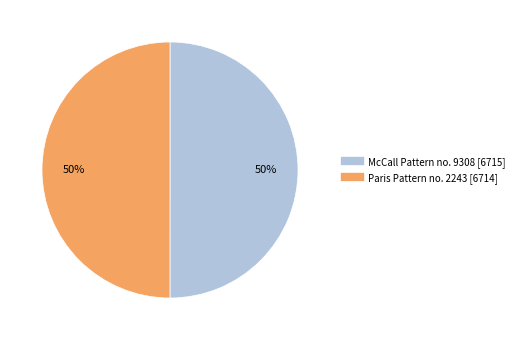

What percentage is the McCall Pattern no. 9308 [6715] slice, to the nearest percent?

50%